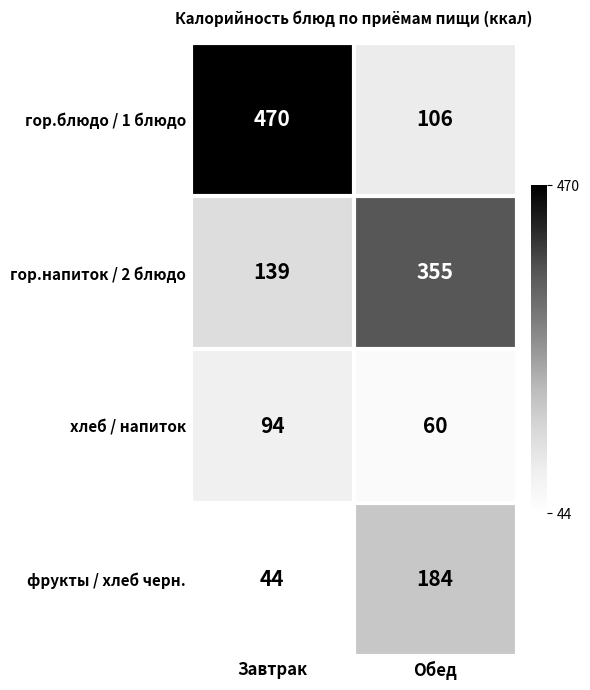

Reading left to right, list all the values displayed in this chart.

гор.блюдо / 1 блюдо: Завтрак=470	Обед=106
гор.напиток / 2 блюдо: Завтрак=139	Обед=355
хлеб / напиток: Завтрак=94	Обед=60
фрукты / хлеб черн.: Завтрак=44	Обед=184